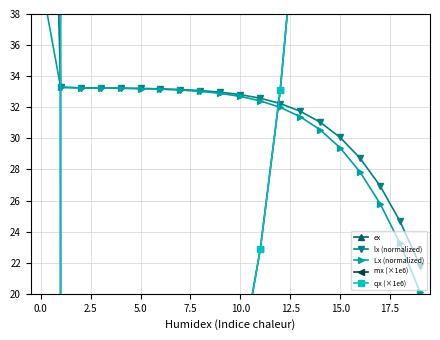

The mx (×1e6) series shows 118.8 at 16. True or false?

True